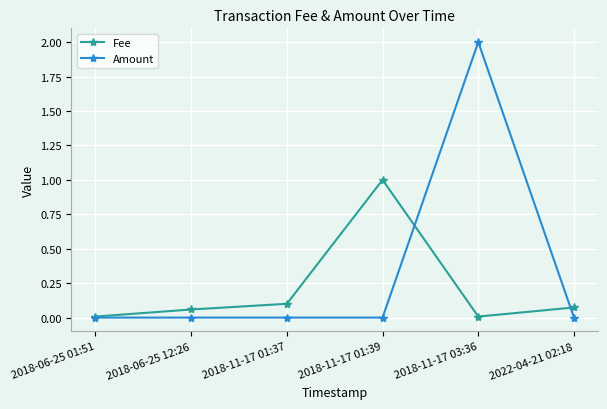

List the series in order of their peak value, highest first.

Amount, Fee